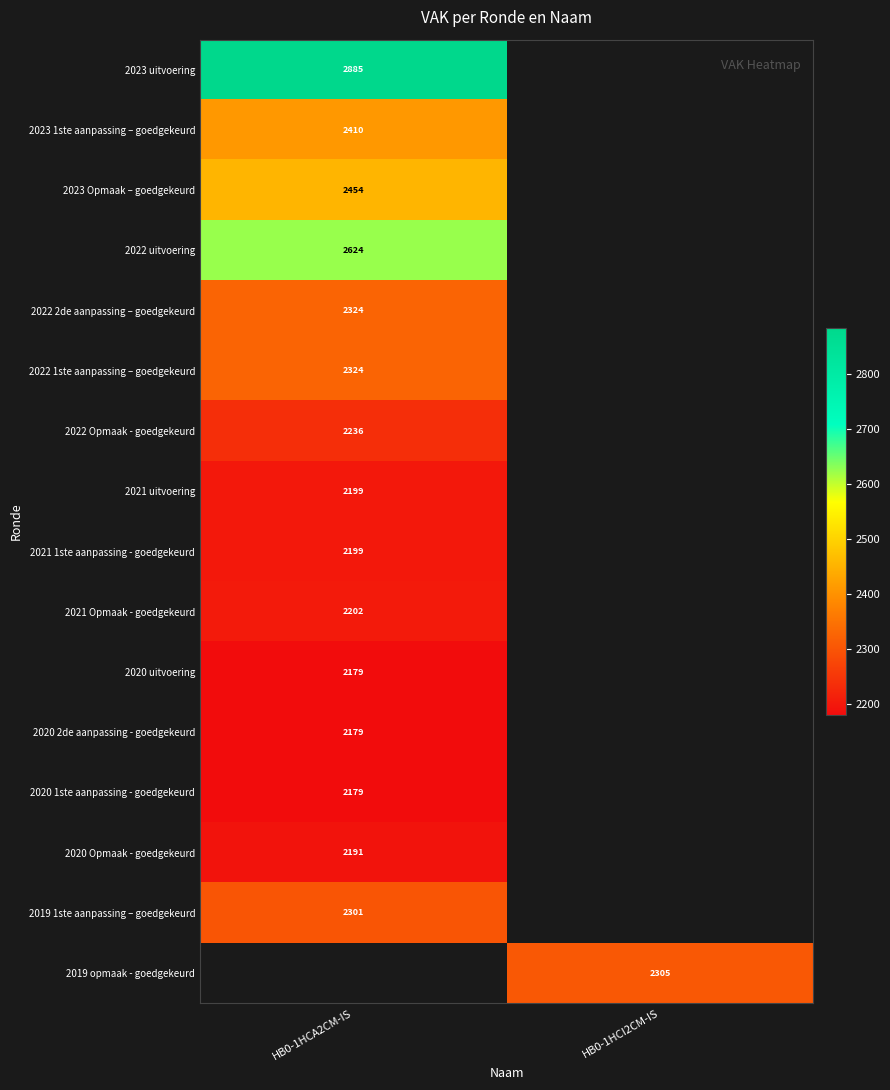

True or false: 2022 1ste aanpassing – goedgekeurd has a value of 2324 at HB0-1HCA2CM-IS.

True